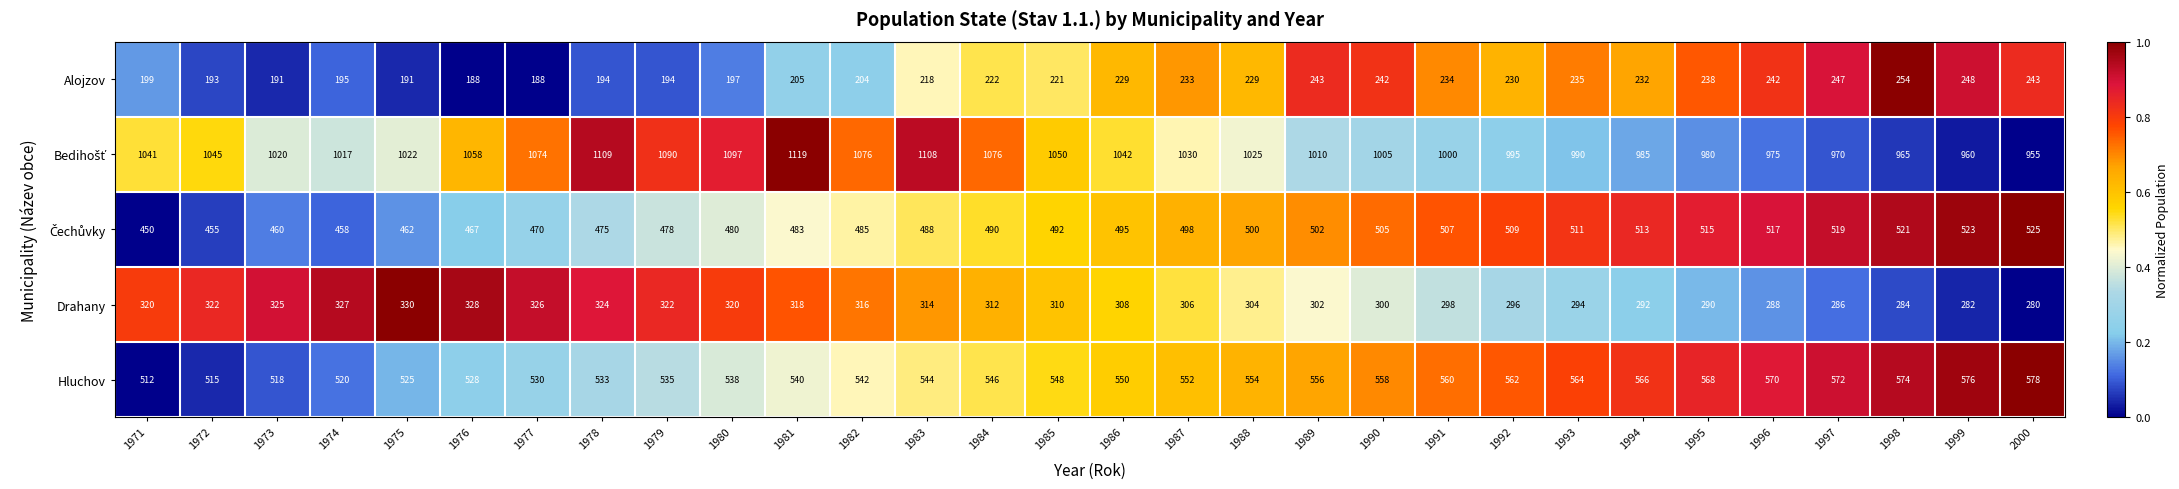

What is the sum of the Drahany values at 1988 and 1999?

586